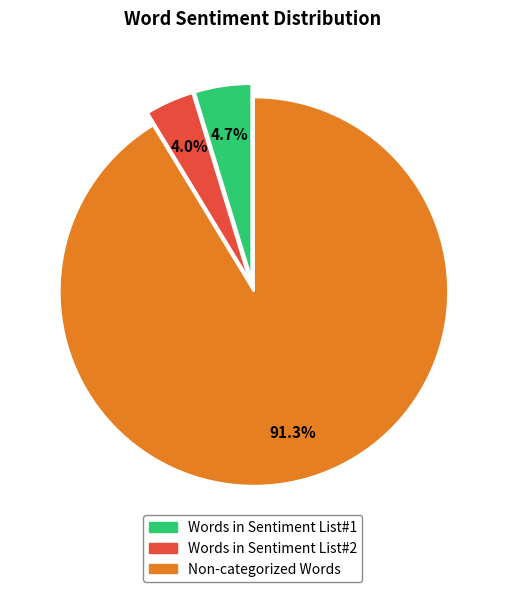

Which slice is the smallest?

Words in Sentiment List#2